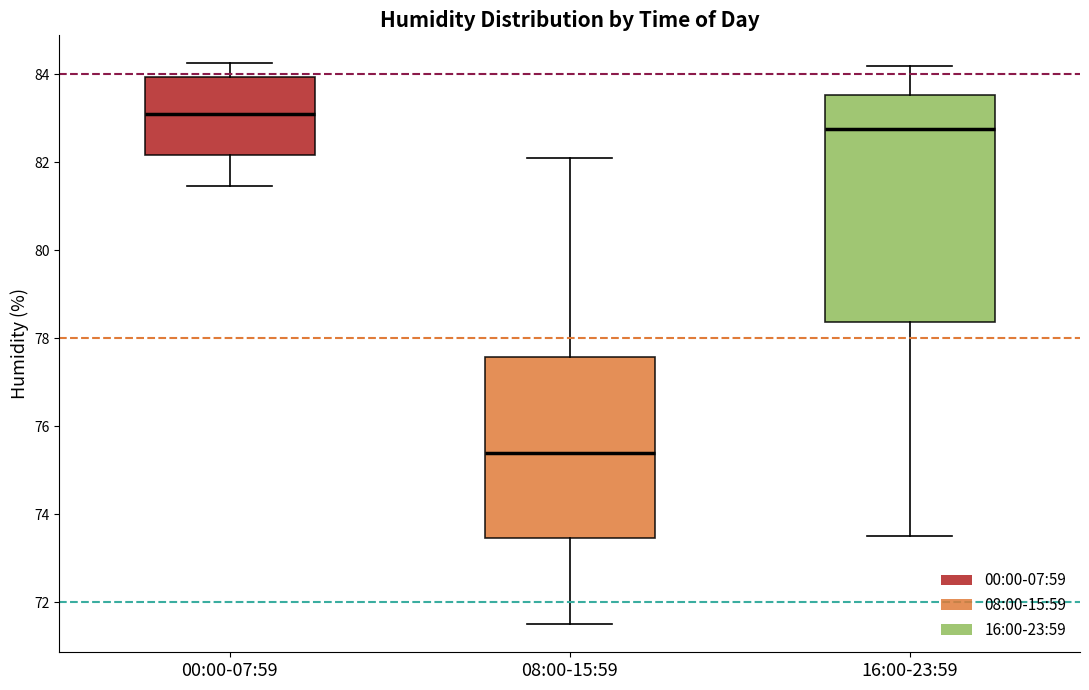

Where is the lower edge of the box for 16:00-23:59 on the y-axis? The values are not printed on the chart, so give them approximately, as read against the axis.

78.4